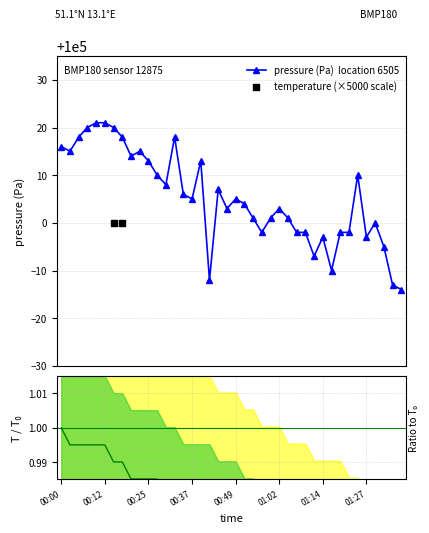

What is the value of the pressure (Pa) point at the 22nd from the left?

100004